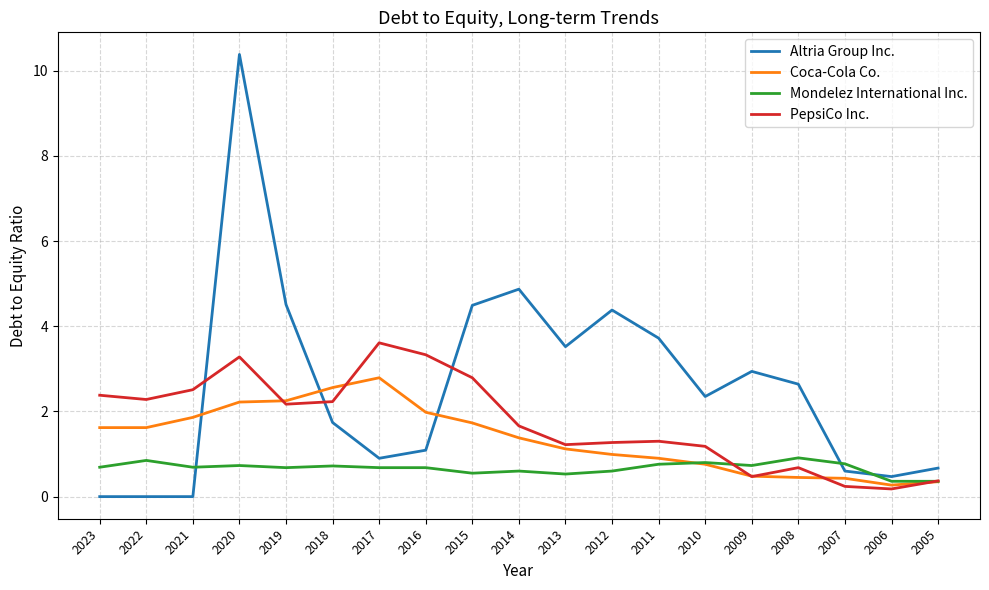

Which label corresponds to the largest value in the chart?

2020